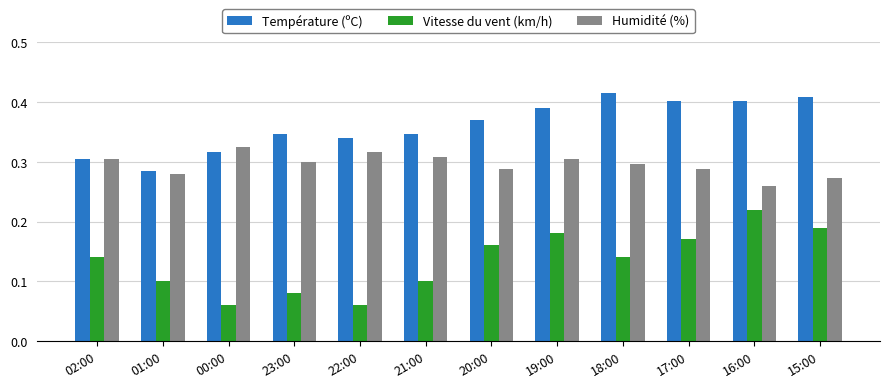

The Humidité (%) series shows 0.3 at 23:00. True or false?

True